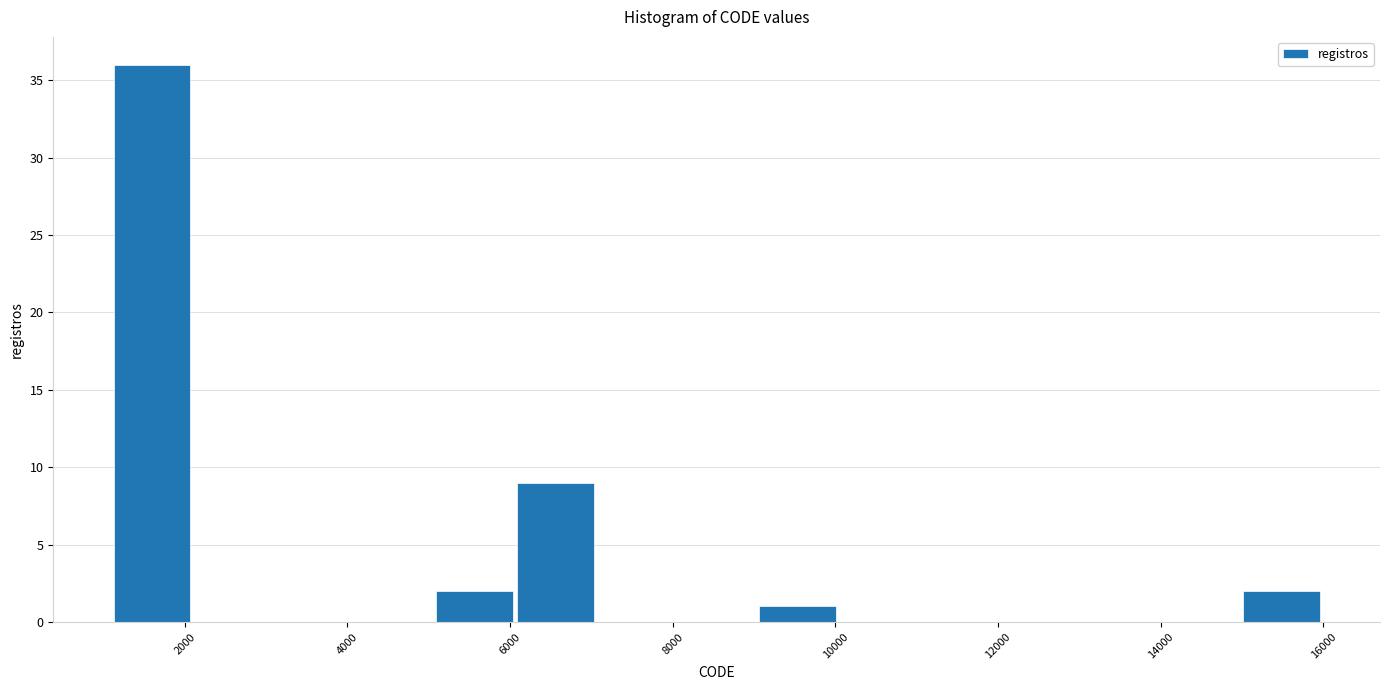

Over which range of the x-axis is the bar tallest?

1200 to 2000